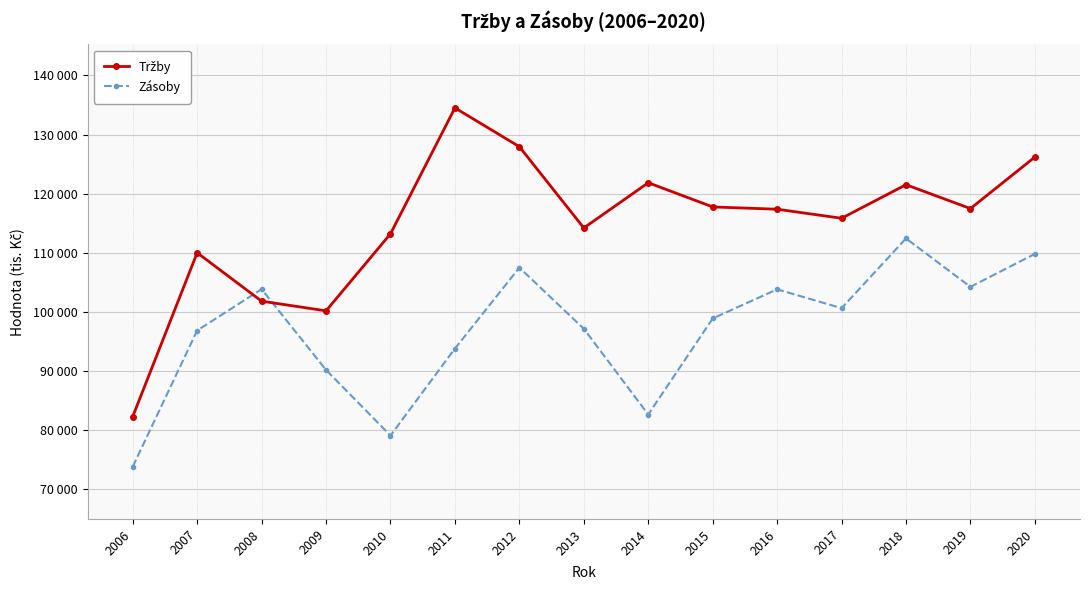

Is it true that Tržby equals 191120 at 2019?

False